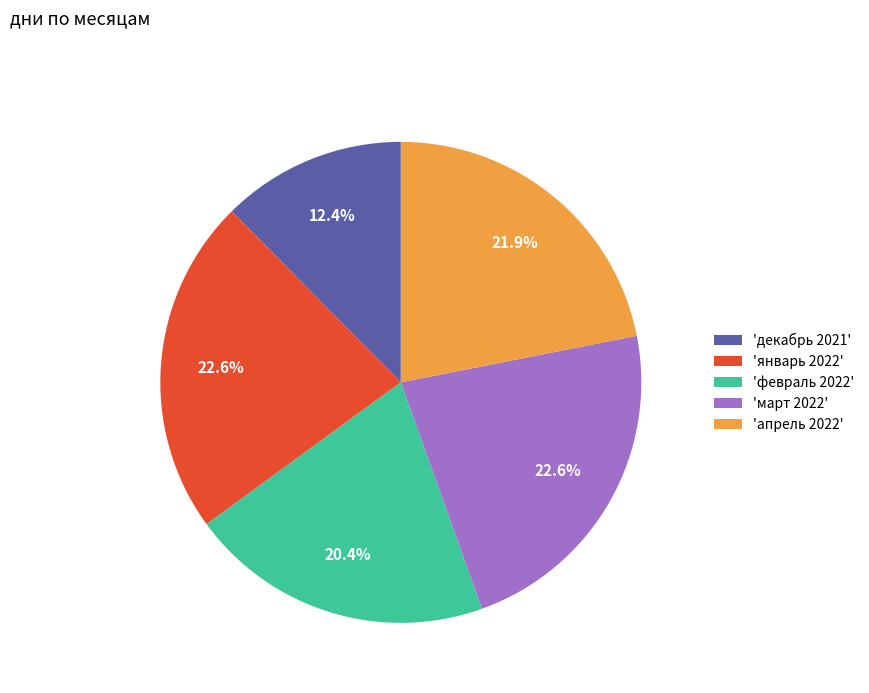

Is there any slice that represents more than half of the pie?

No